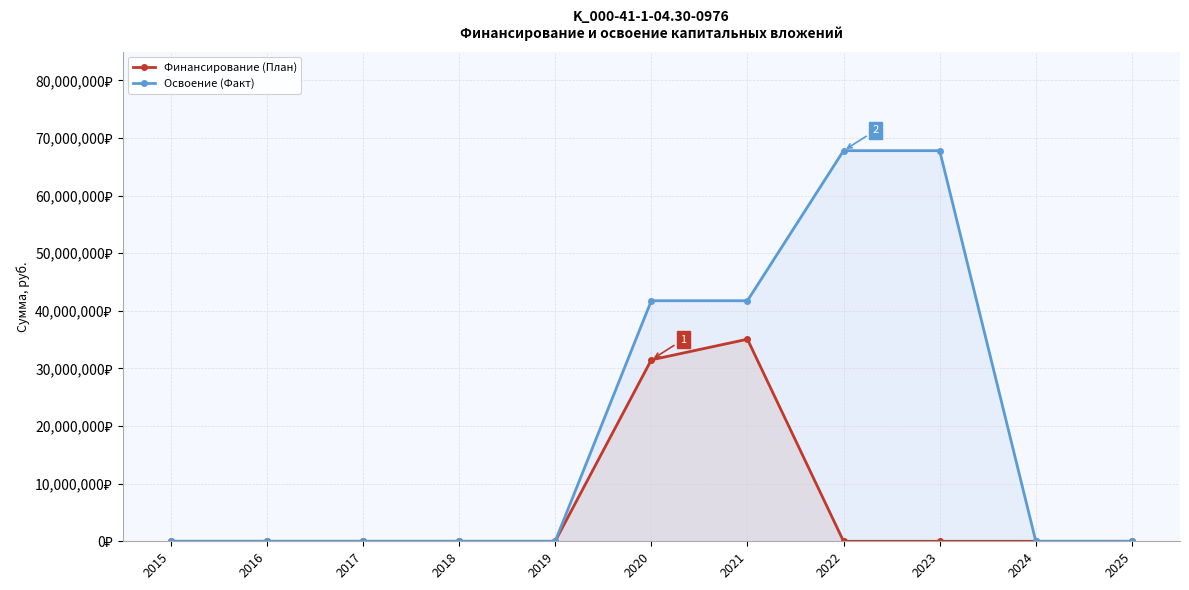

Between 2023 and 2024, which series saw the biggest shift?

Освоение (Факт)